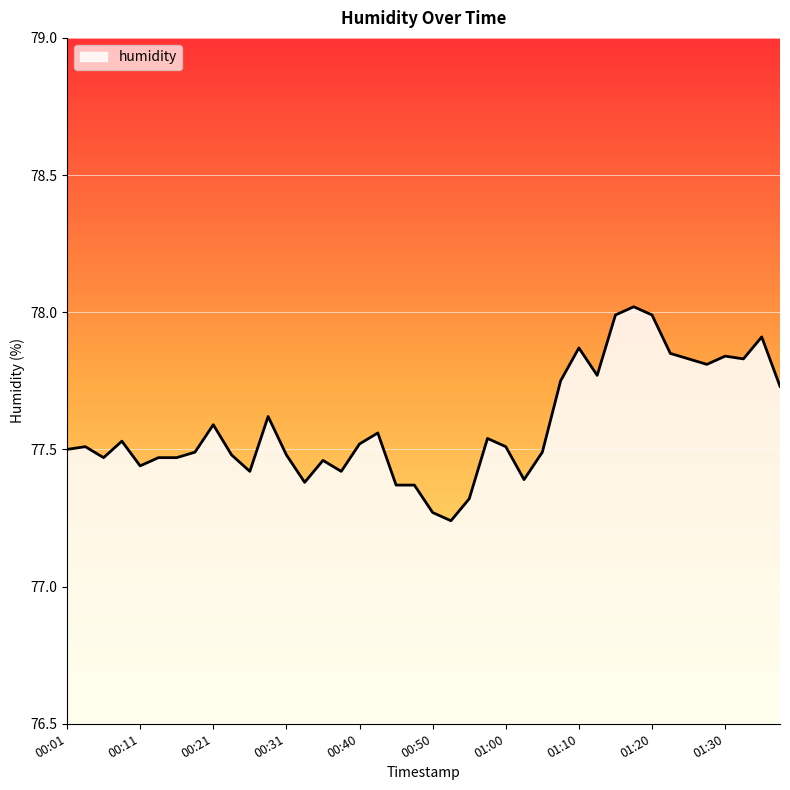

How many series are shown in this chart?

1